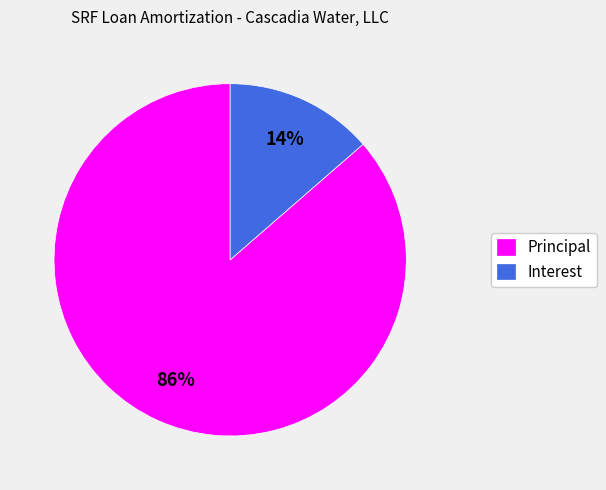

Which category accounts for the majority?

Principal